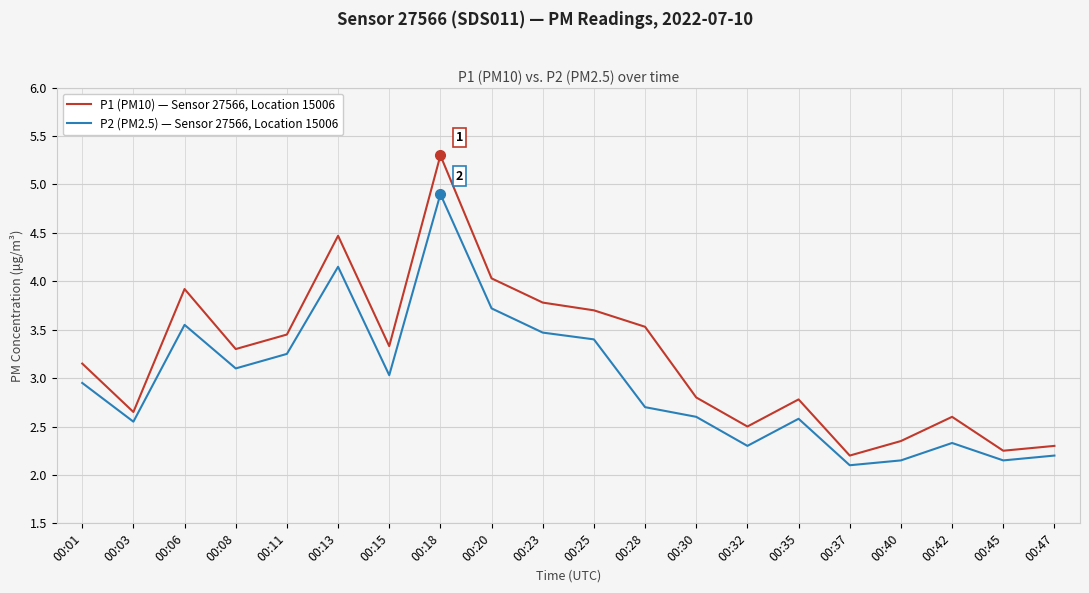

The P2 (PM2.5) — Sensor 27566, Location 15006 series shows 2.7 at 00:28. True or false?

True